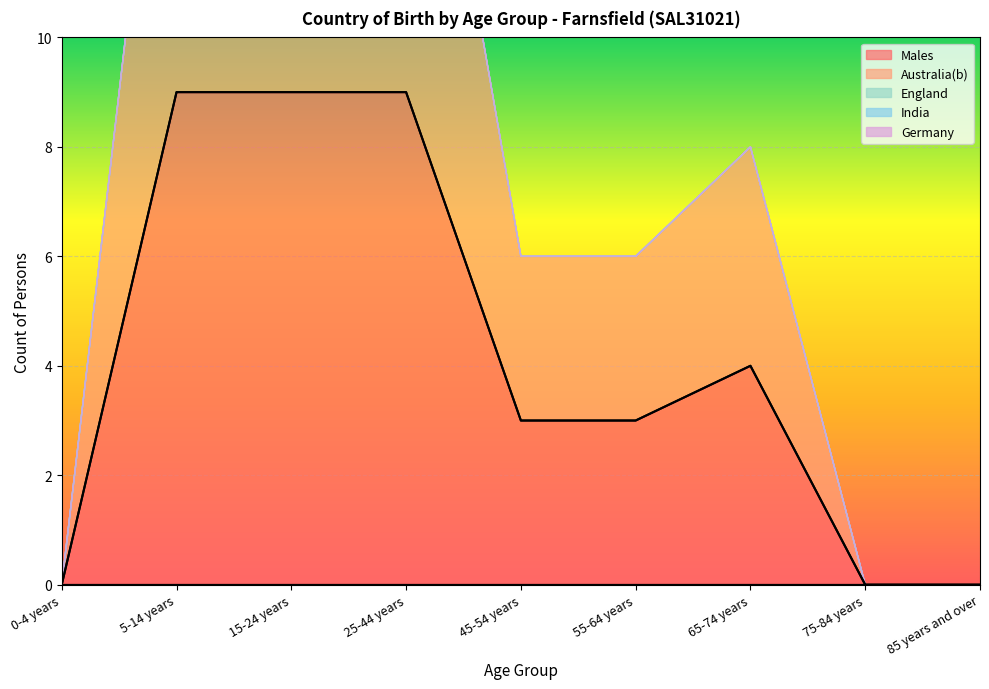

True or false: Males and India cross at least once.

False